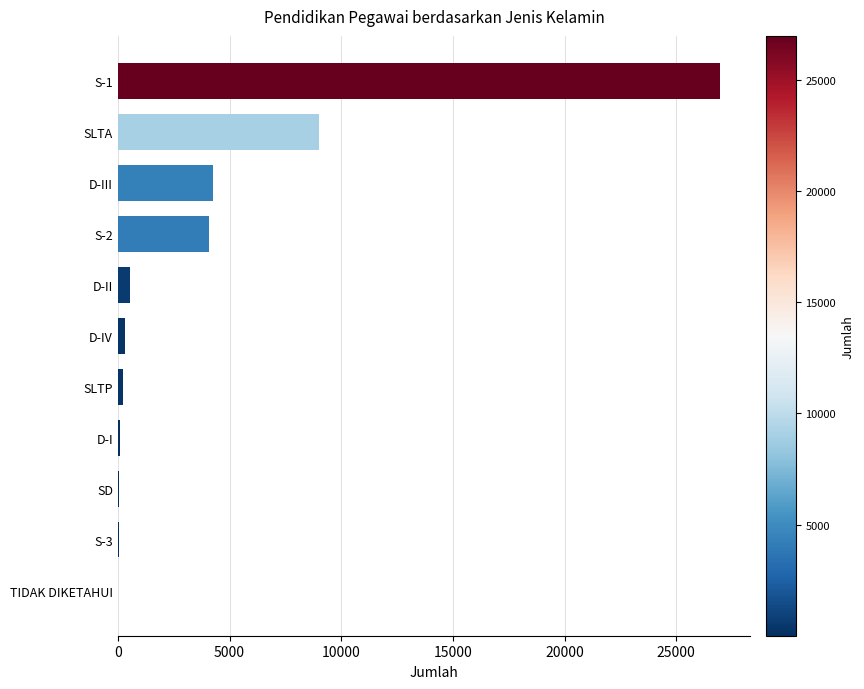

Does the chart contain stacked bars?

No